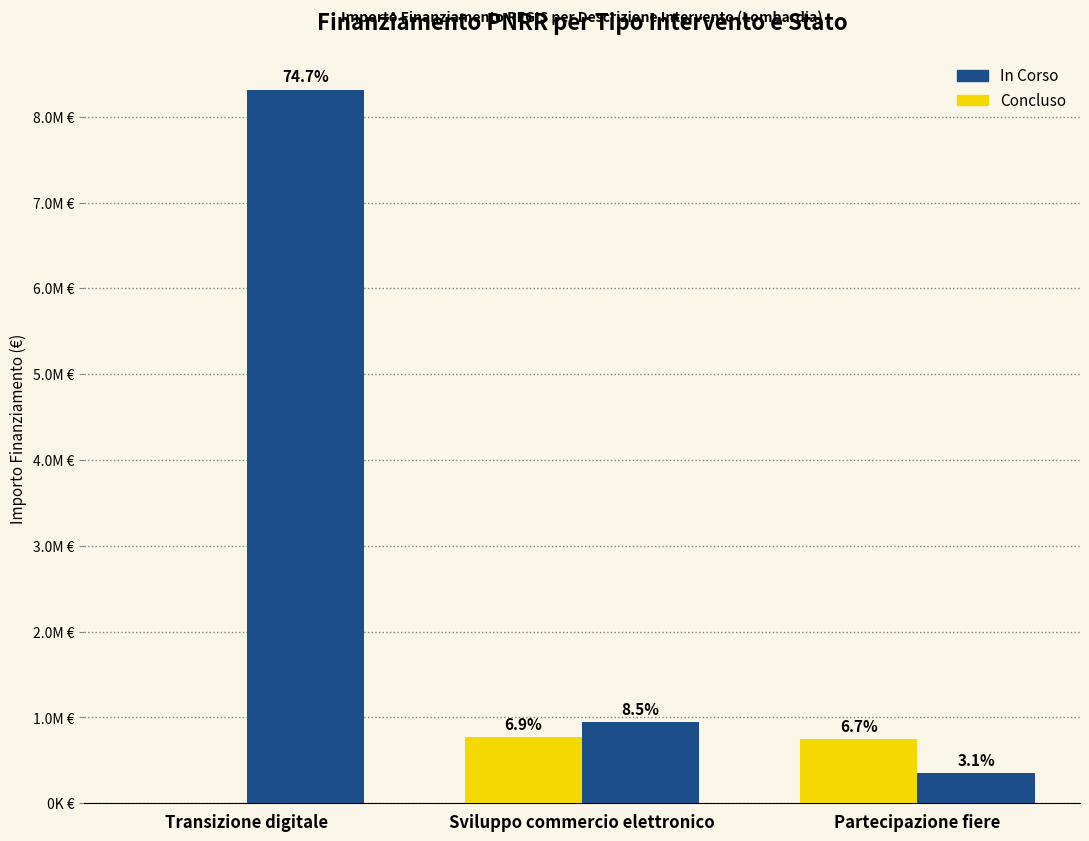

True or false: In Corso has a value of 8314800 at Transizione digitale.

True